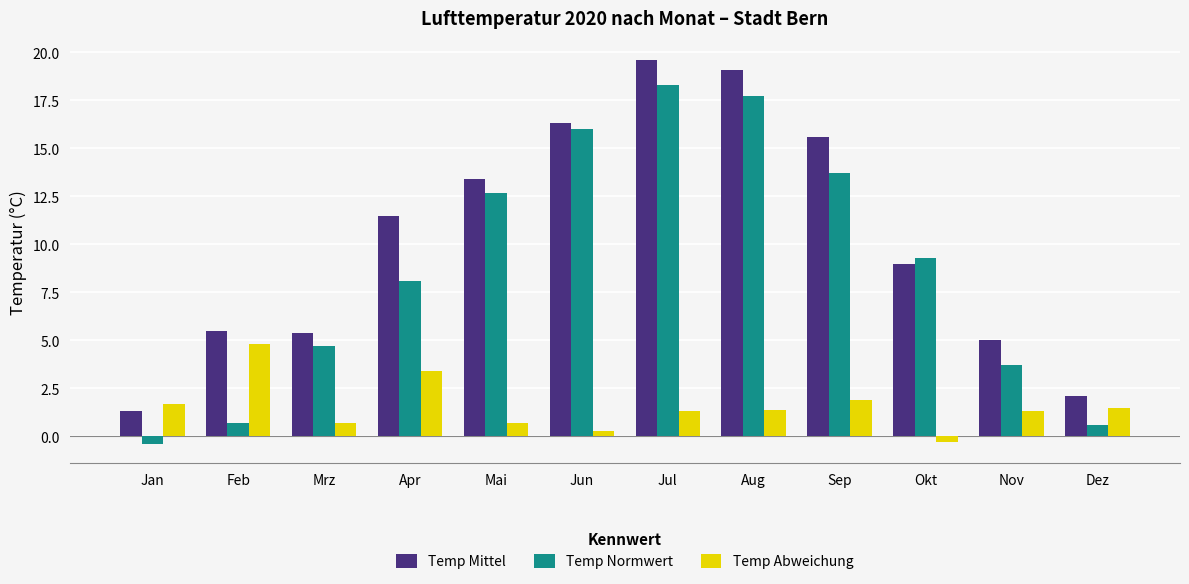

What is the highest value of the Temp Abweichung series?

4.8